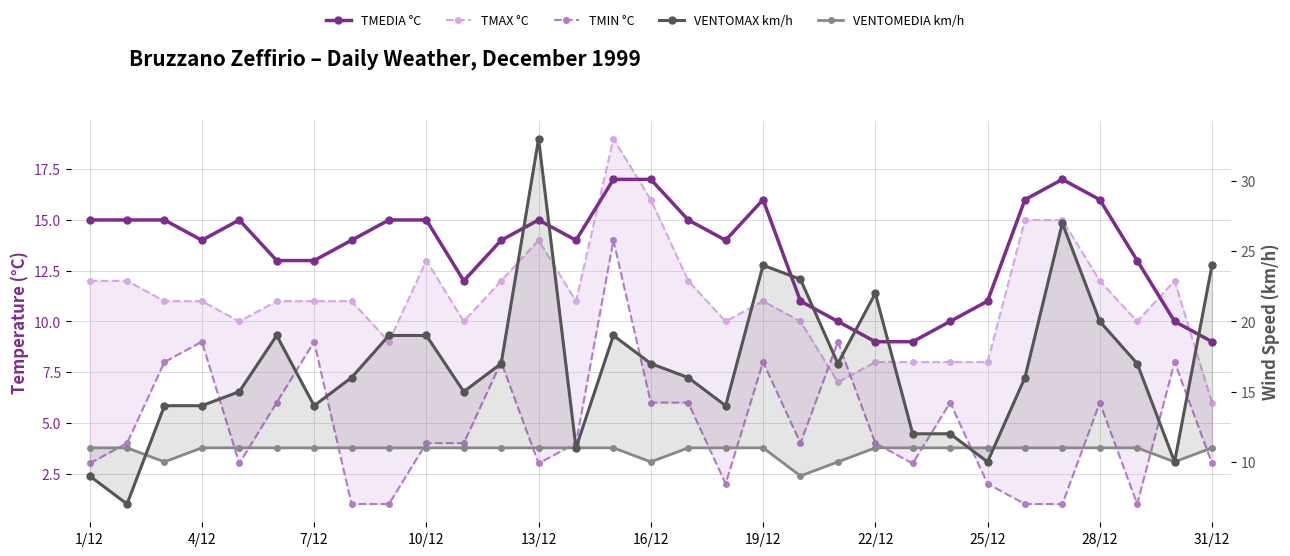

Reading left to right, extract all data points from this chart.

TMEDIA °C: 15	15	15	14	15	13	13	14	15	15	12	14	15	14	17	17	15	14	16	11	10	9	9	10	11	16	17	16	13	10	9
TMAX °C: 12	12	11	11	10	11	11	11	9	13	10	12	14	11	19	16	12	10	11	10	7	8	8	8	8	15	15	12	10	12	6
TMIN °C: 3	4	8	9	3	6	9	1	1	4	4	8	3	4	14	6	6	2	8	4	9	4	3	6	2	1	1	6	1	8	3
VENTOMAX km/h: 9	7	14	14	15	19	14	16	19	19	15	17	33	11	19	17	16	14	24	23	17	22	12	12	10	16	27	20	17	10	24
VENTOMEDIA km/h: 11	11	10	11	11	11	11	11	11	11	11	11	11	11	11	10	11	11	11	9	10	11	11	11	11	11	11	11	11	10	11